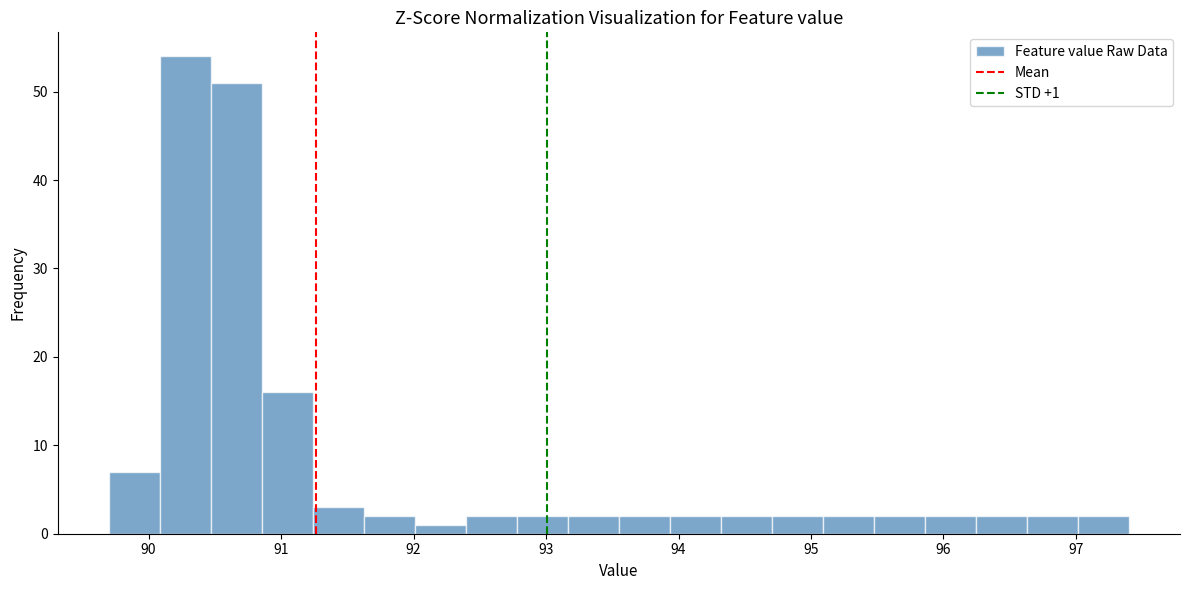

Read against the x-axis, roughly where is the centre of the tallest bar?

90.3